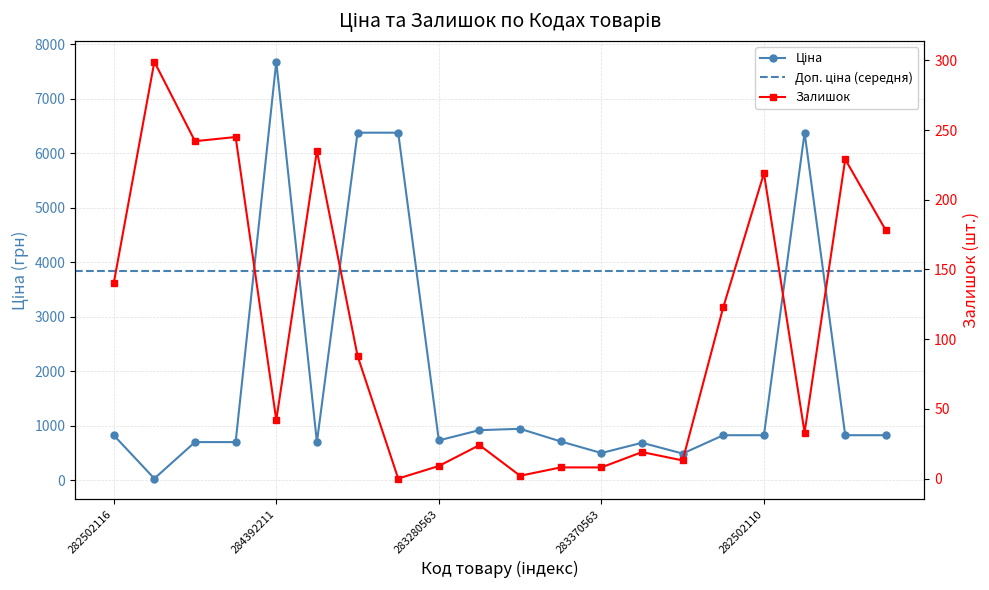

How many data points in Ціна are less than 827?

9